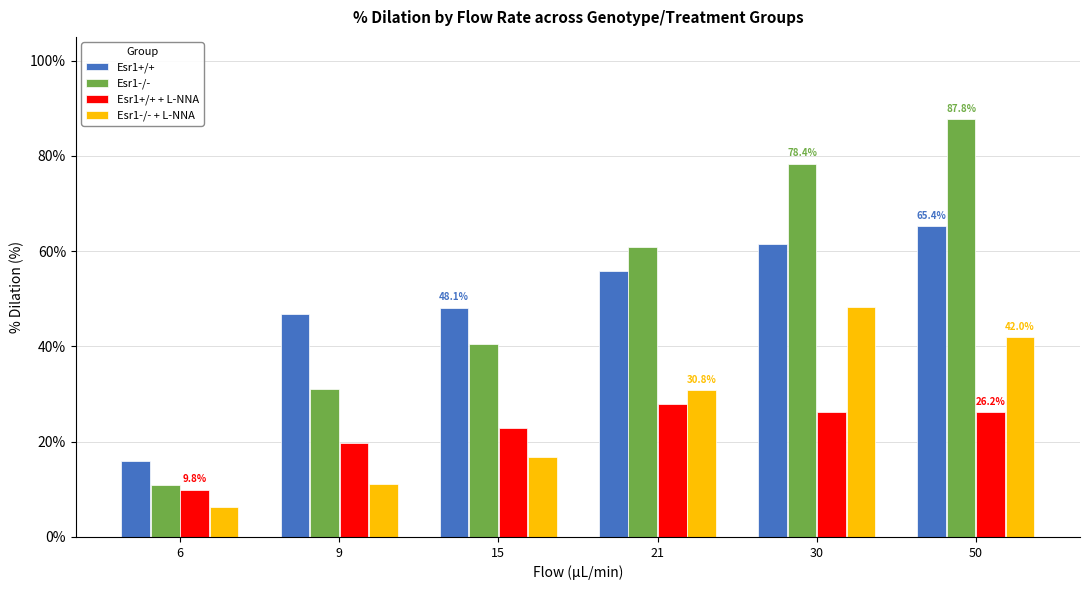

How many distinct data groups are displayed?

4